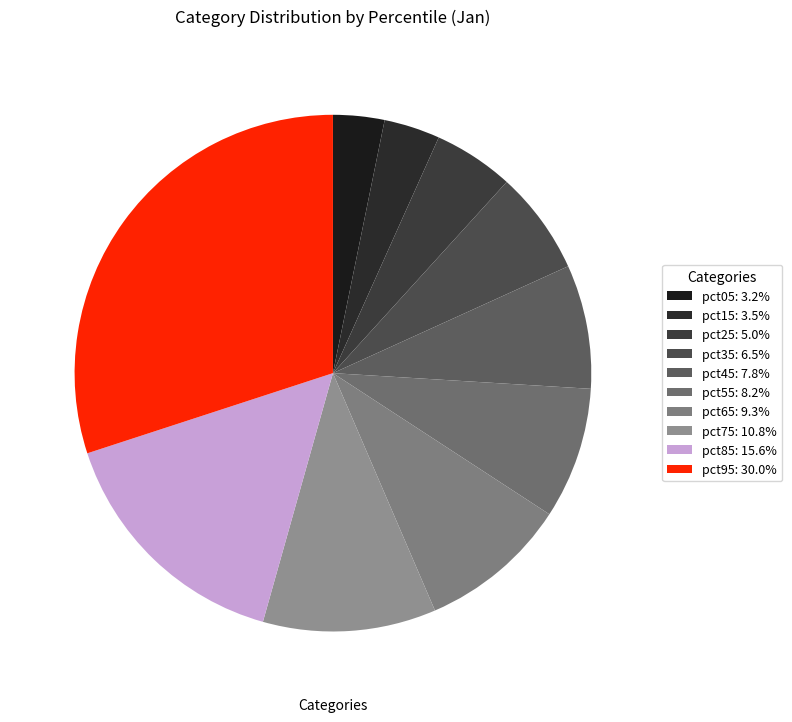

To the nearest percent, what is the difference between the largest and smallest slice percentages?

27%